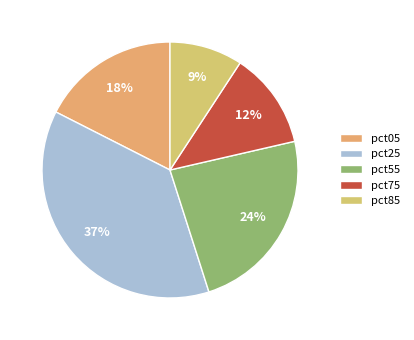

Does any single category account for the majority?

No